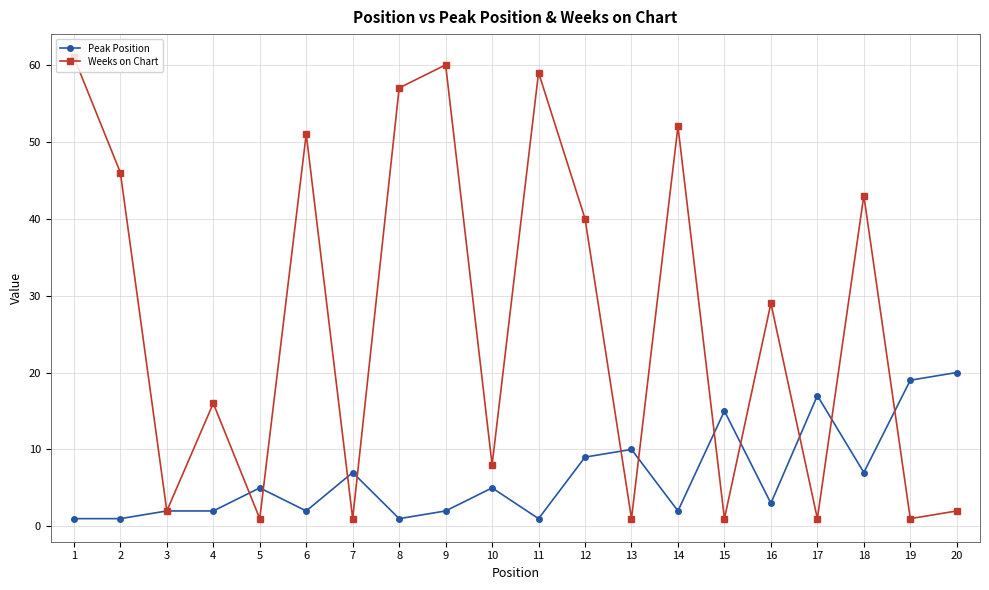

How many data points in Weeks on Chart are less than 29?

10